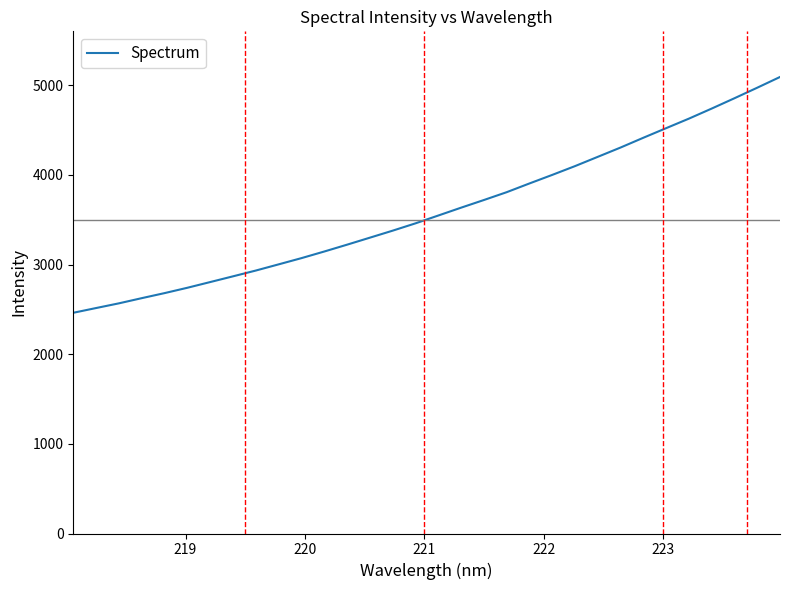

How many lines are shown in the chart?

1